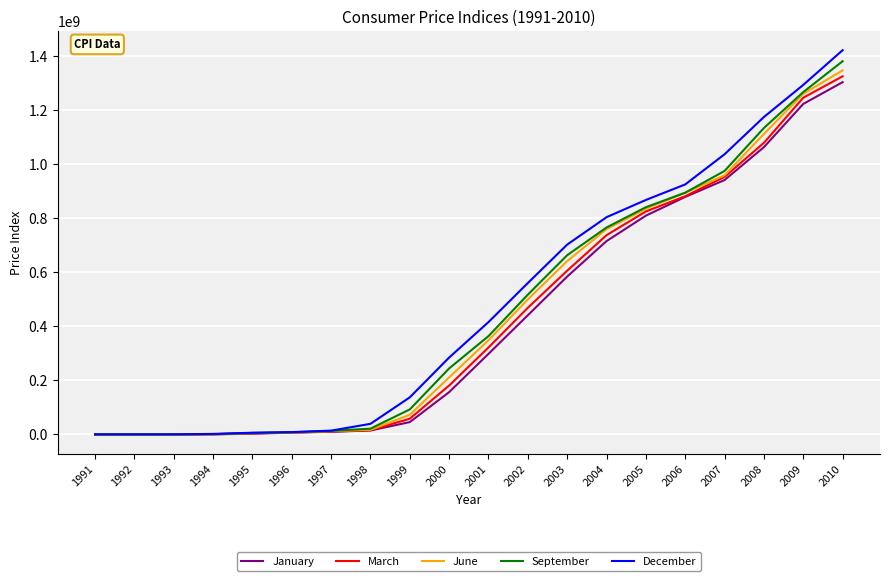

Which series has the largest total across all categories?

December